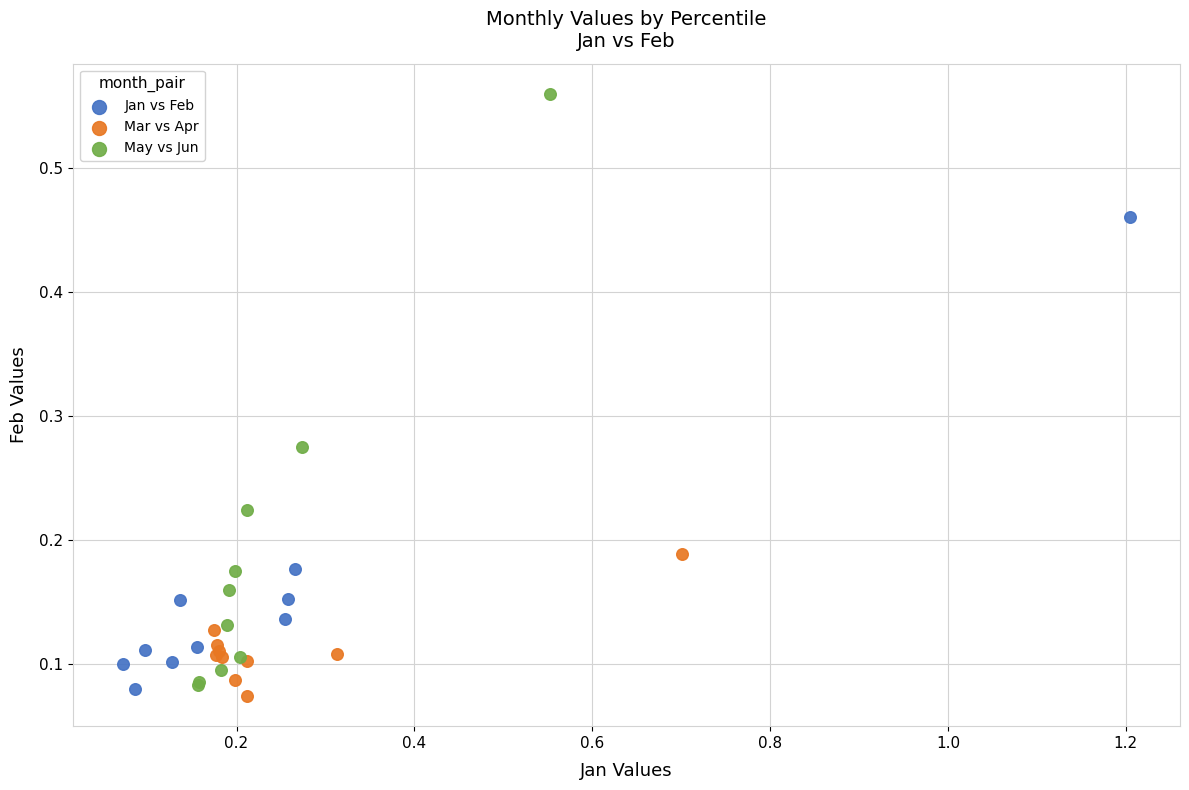

Which series contains the highest Y value?

May vs Jun